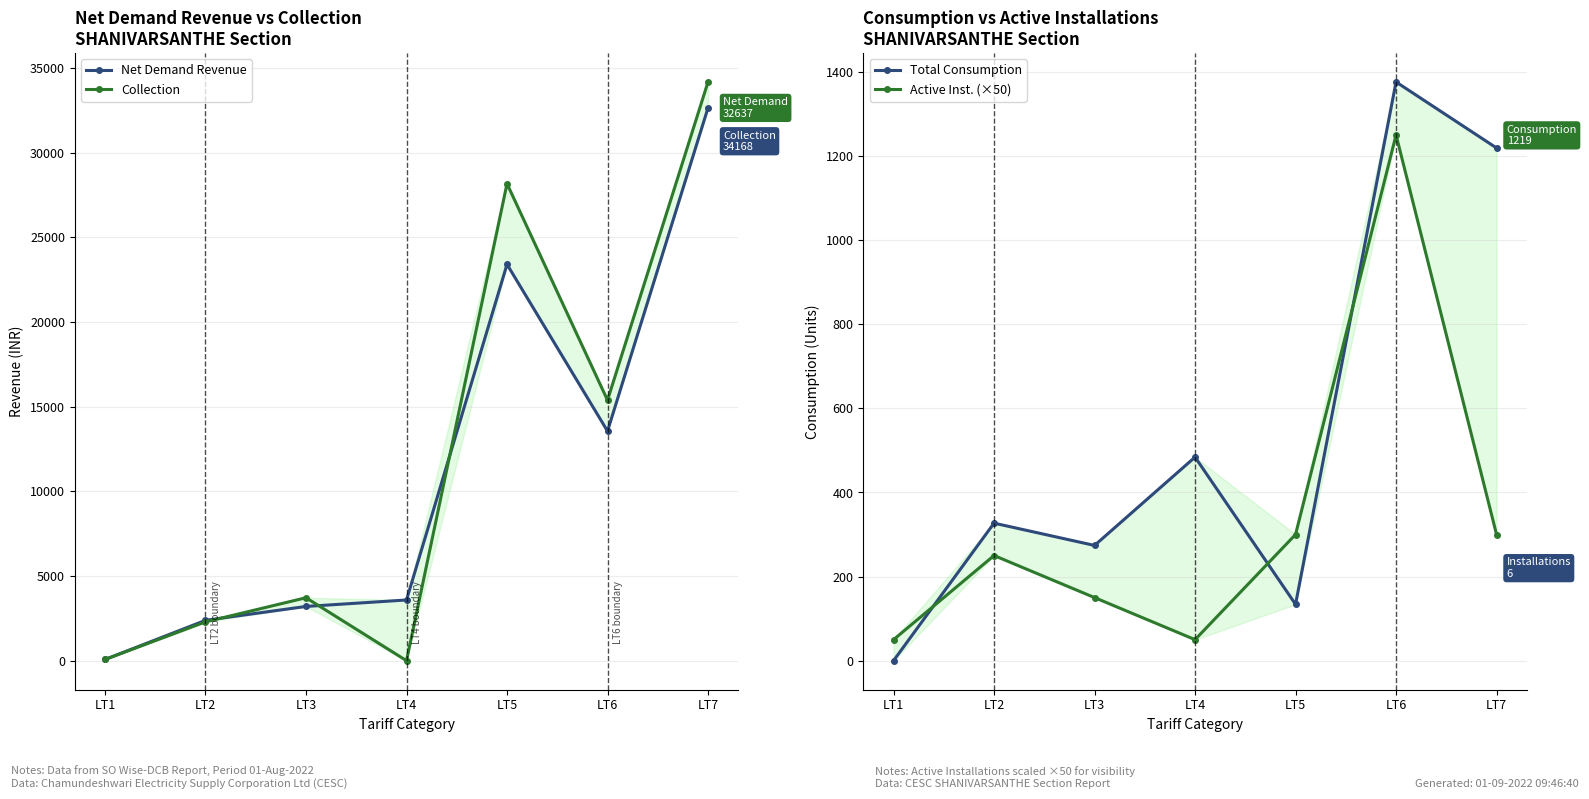

True or false: Total Consumption has more than 2 interior local peaks.

True